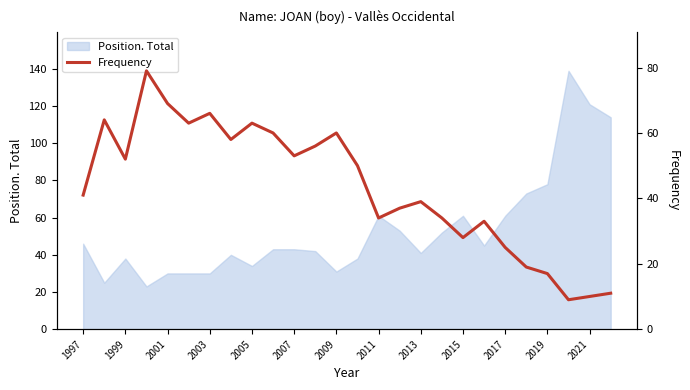

Is it true that Position. Total equals 57 at 2013?

False